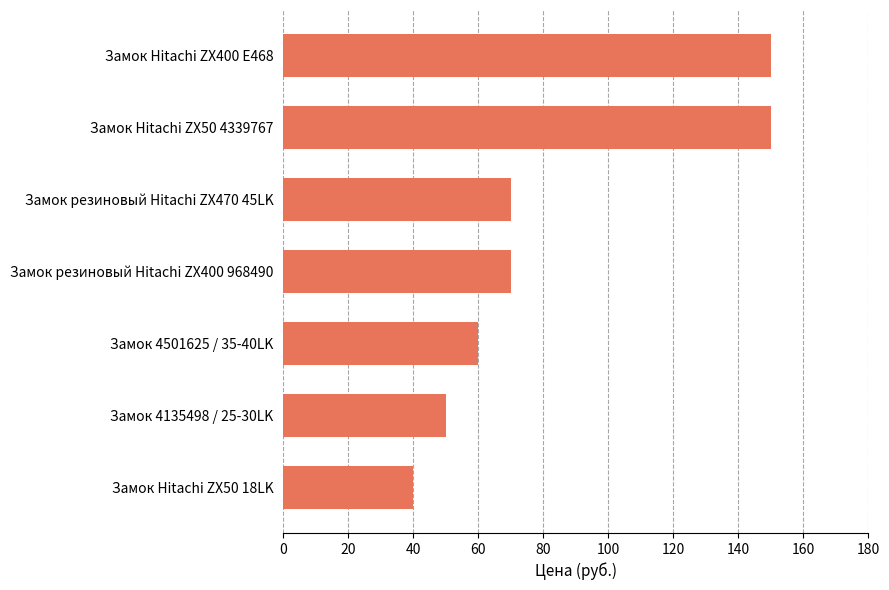

Are the bars horizontal?

Yes